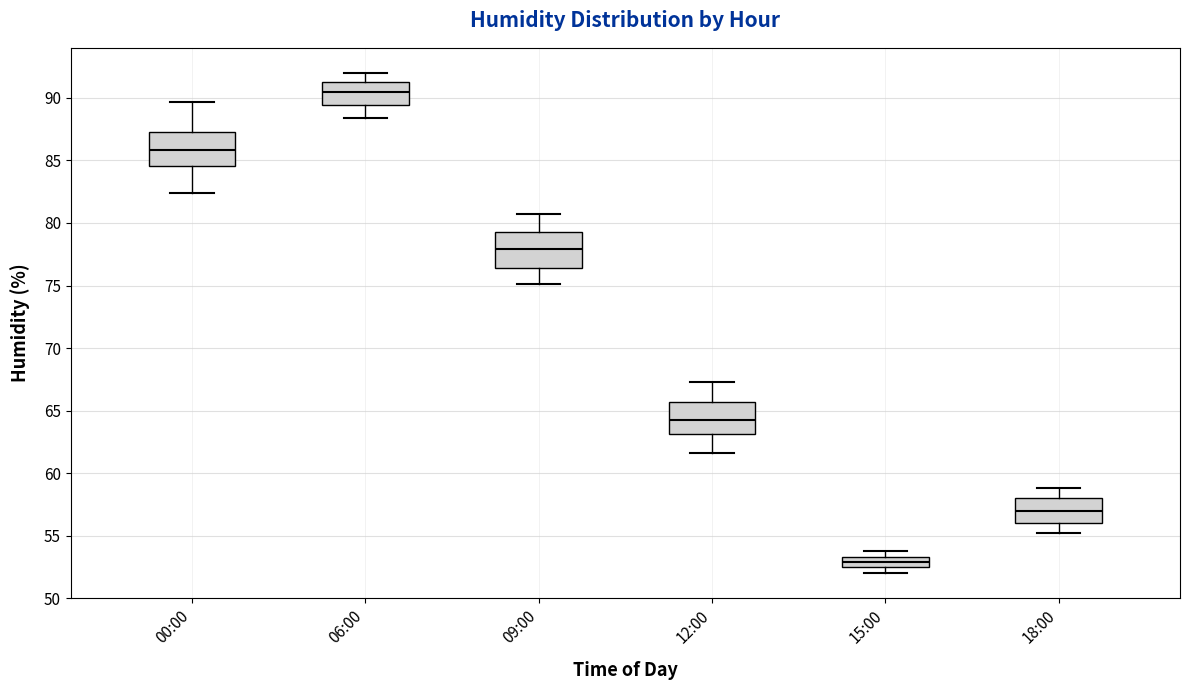

Where is the upper edge of the box for 06:00 on the y-axis? The values are not printed on the chart, so give them approximately, as read against the axis.

91.5